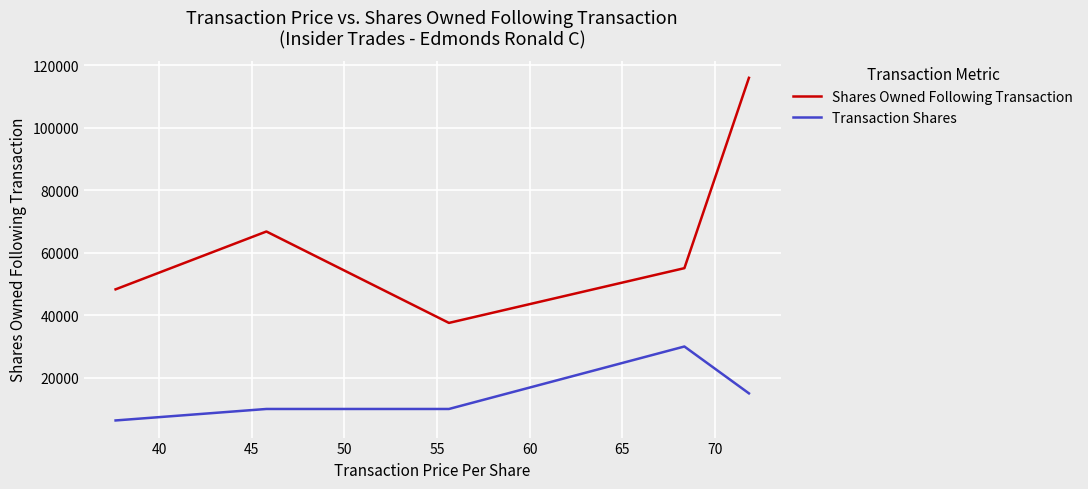

Does the chart display data point markers on the line(s)?

No